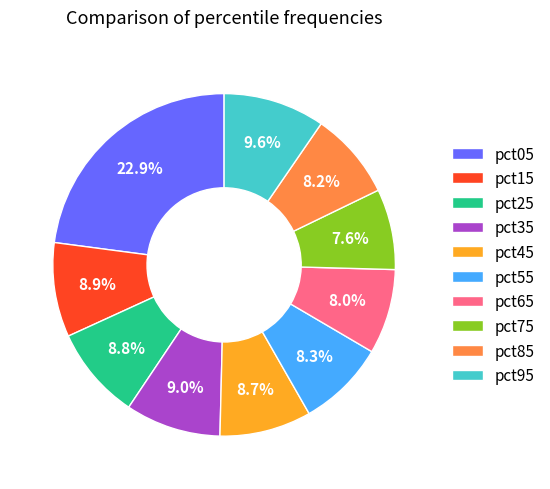

Which slice is the largest?

pct05